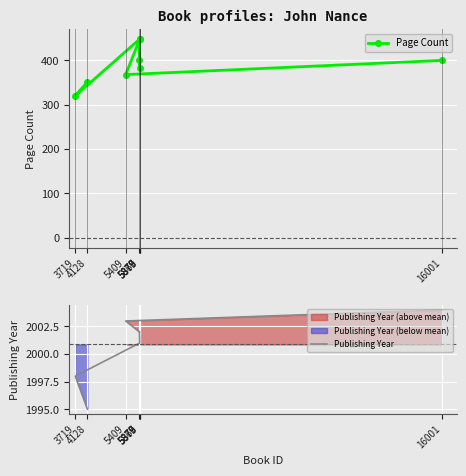

Reading left to right, what are all the values shown in this chart?

Page Count: 4128=352	3719=320	5877=448	5869=400	5876=384	5879=448	5409=368	16001=400
Publishing Year: 4128=1995	3719=1998	5877=2001	5869=2002	5876=2002	5879=2002	5409=2003	16001=2004